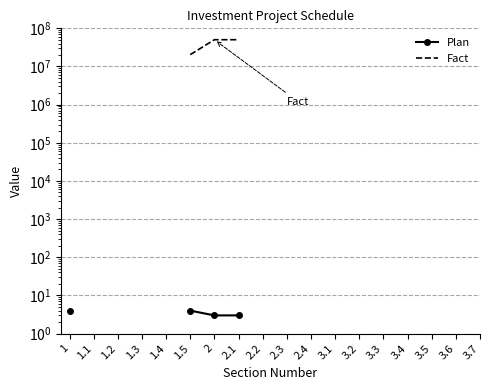

True or false: Plan and Fact intersect in this chart.

False